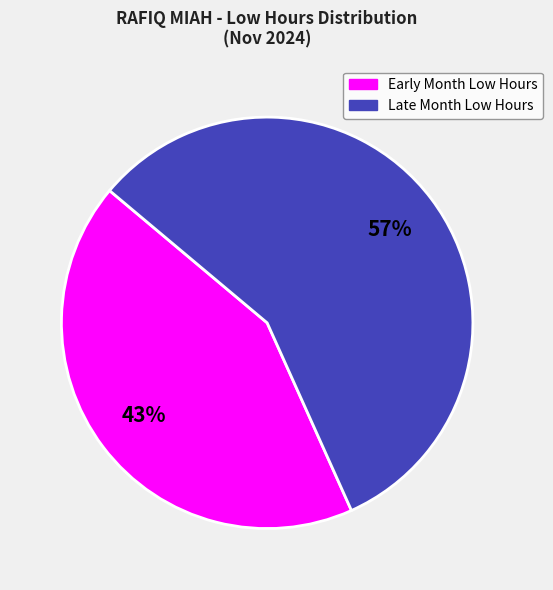

Does any single category account for the majority?

Yes